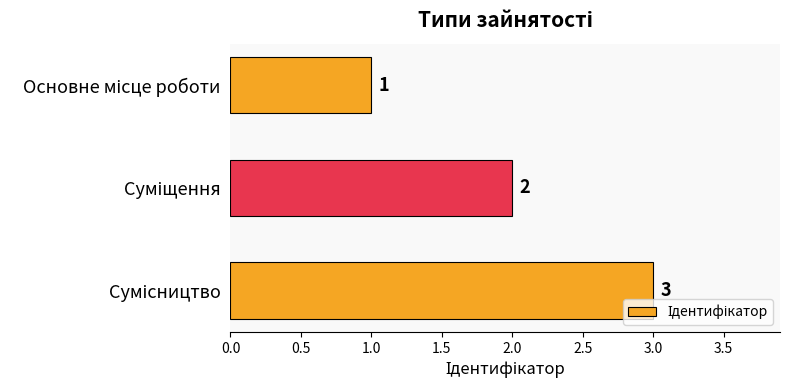

What is the maximum value shown in the chart?

3